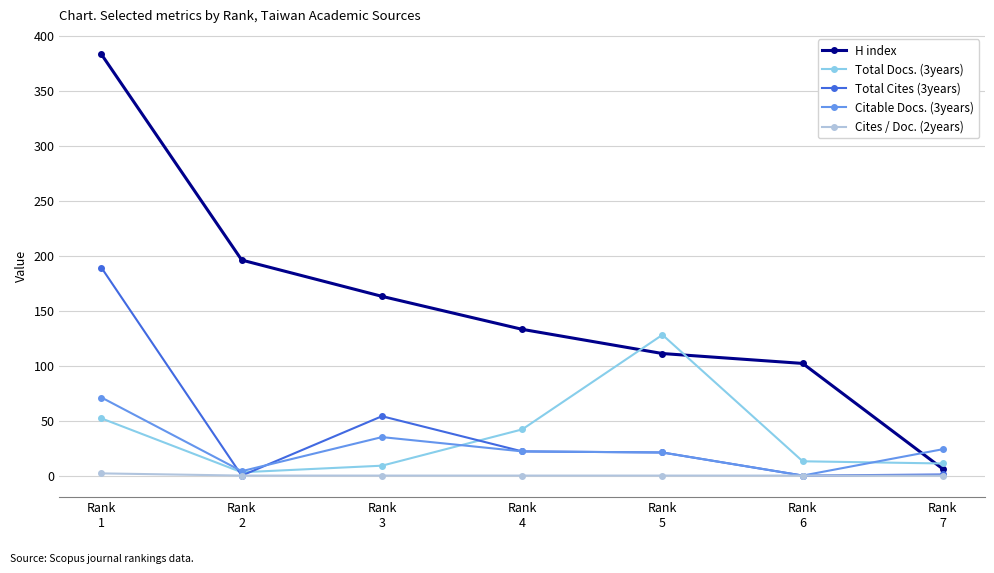

How many data points in Citable Docs. (3years) are less than 22?

3